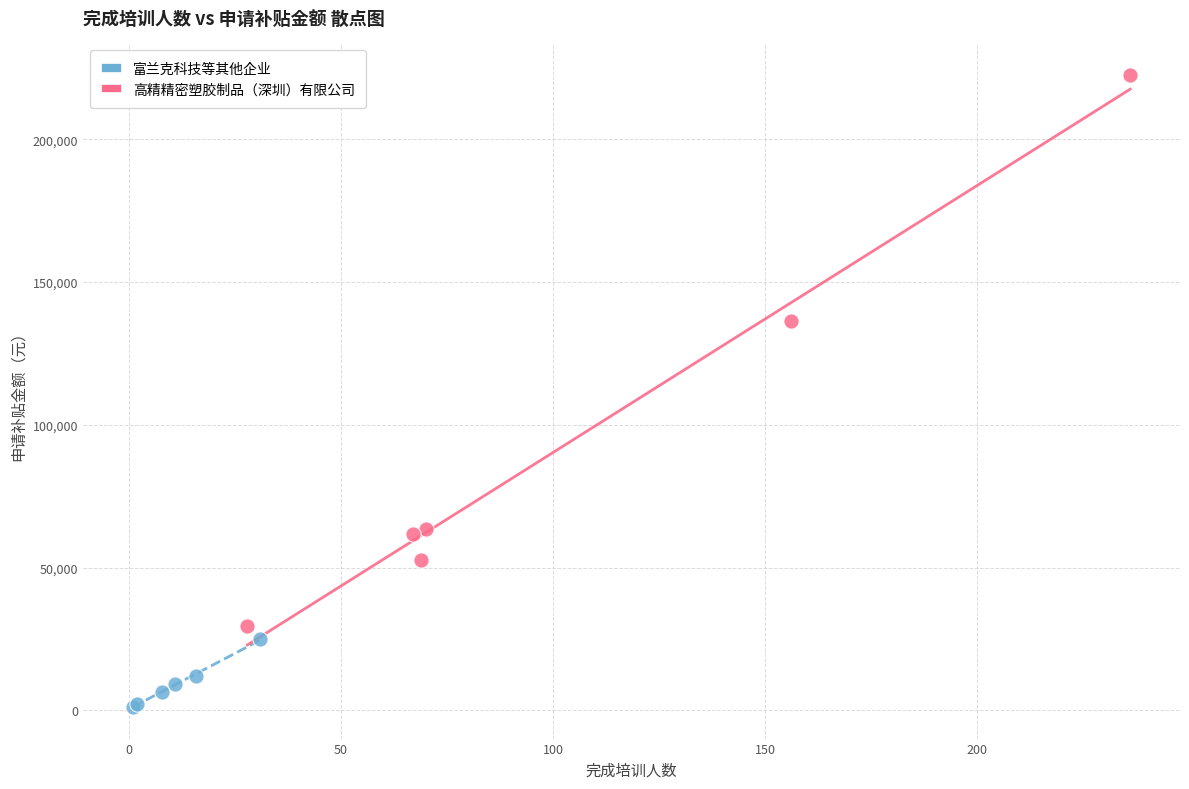

Which series has the widest spread of Y values?

高精精密塑胶制品（深圳）有限公司